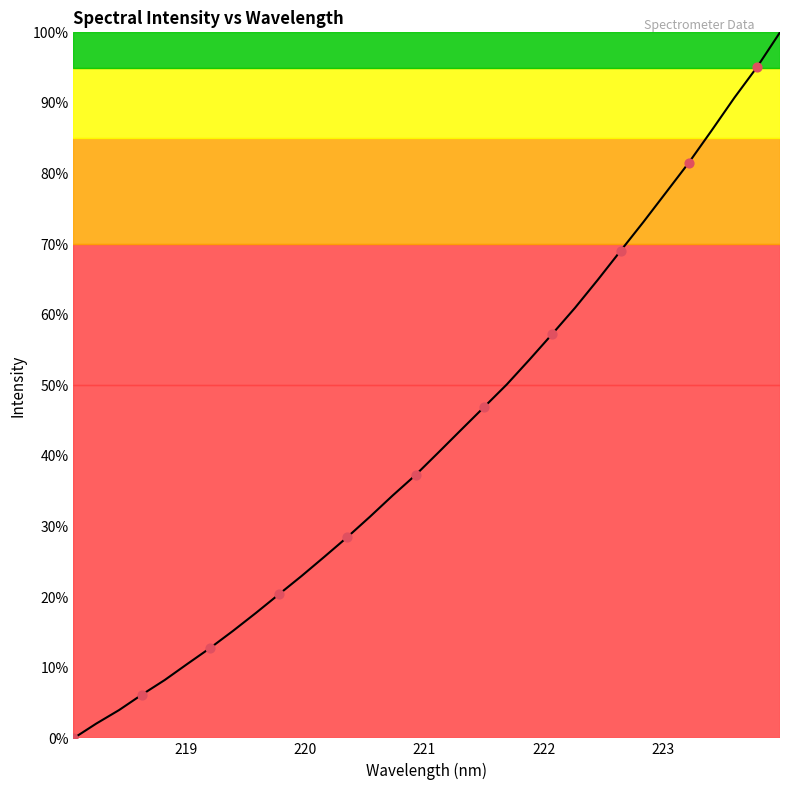

Is this an area chart (filled region under the line)?

Yes